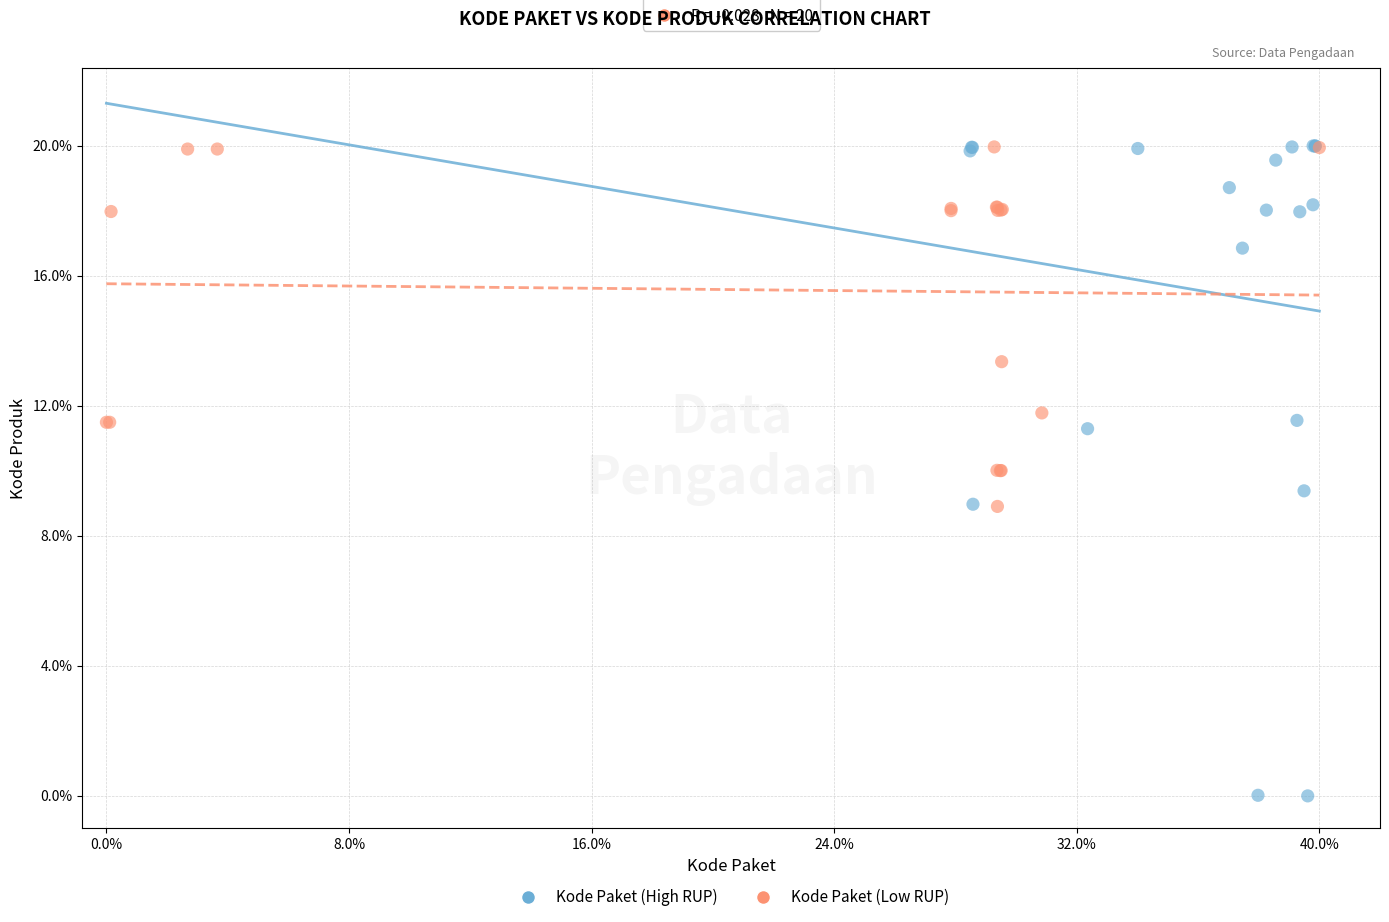

What are all the series names shown in the legend?

Kode Paket (High RUP), Kode Paket (Low RUP)